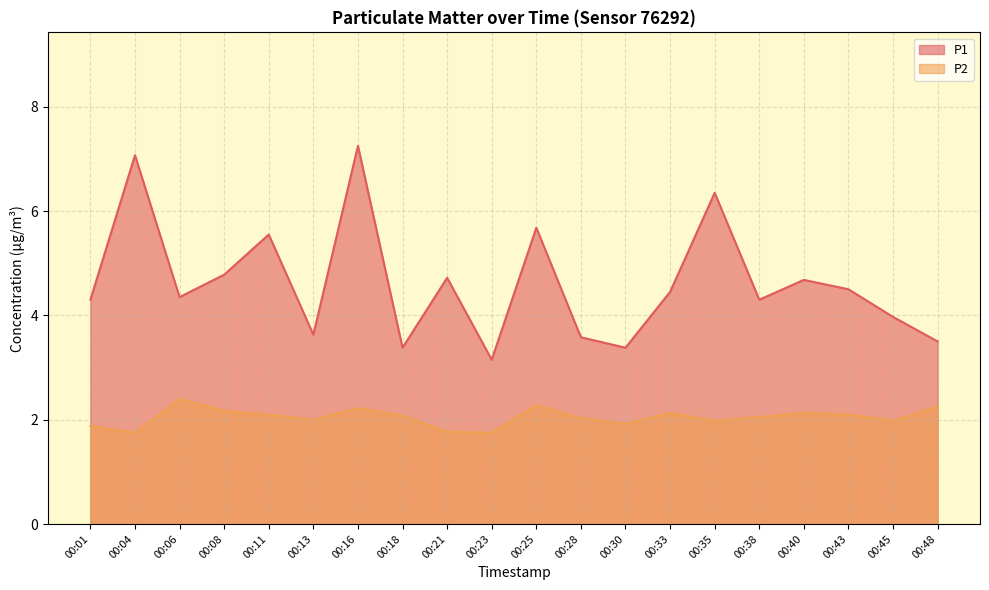

Reading right to left, what are all the values shown in this chart?

P1: 00:48=3.5	00:45=4.0	00:43=4.5	00:40=4.7	00:38=4.3	00:35=6.3	00:33=4.5	00:30=3.4	00:28=3.6	00:25=5.7	00:23=3.1	00:21=4.7	00:18=3.4	00:16=7.2	00:13=3.6	00:11=5.5	00:08=4.8	00:06=4.3	00:04=7.1	00:01=4.3
P2: 00:48=2.2	00:45=2.0	00:43=2.1	00:40=2.1	00:38=2.0	00:35=2.0	00:33=2.1	00:30=1.9	00:28=2.0	00:25=2.3	00:23=1.8	00:21=1.8	00:18=2.1	00:16=2.2	00:13=2.0	00:11=2.1	00:08=2.2	00:06=2.4	00:04=1.8	00:01=1.9